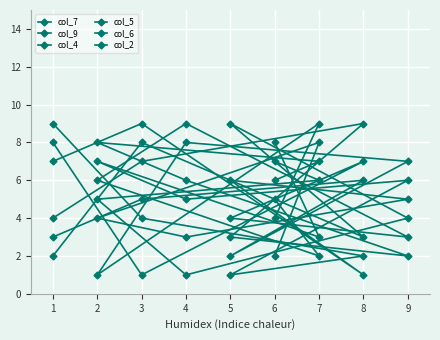

At how many categories does at least one series exceed 5?

9